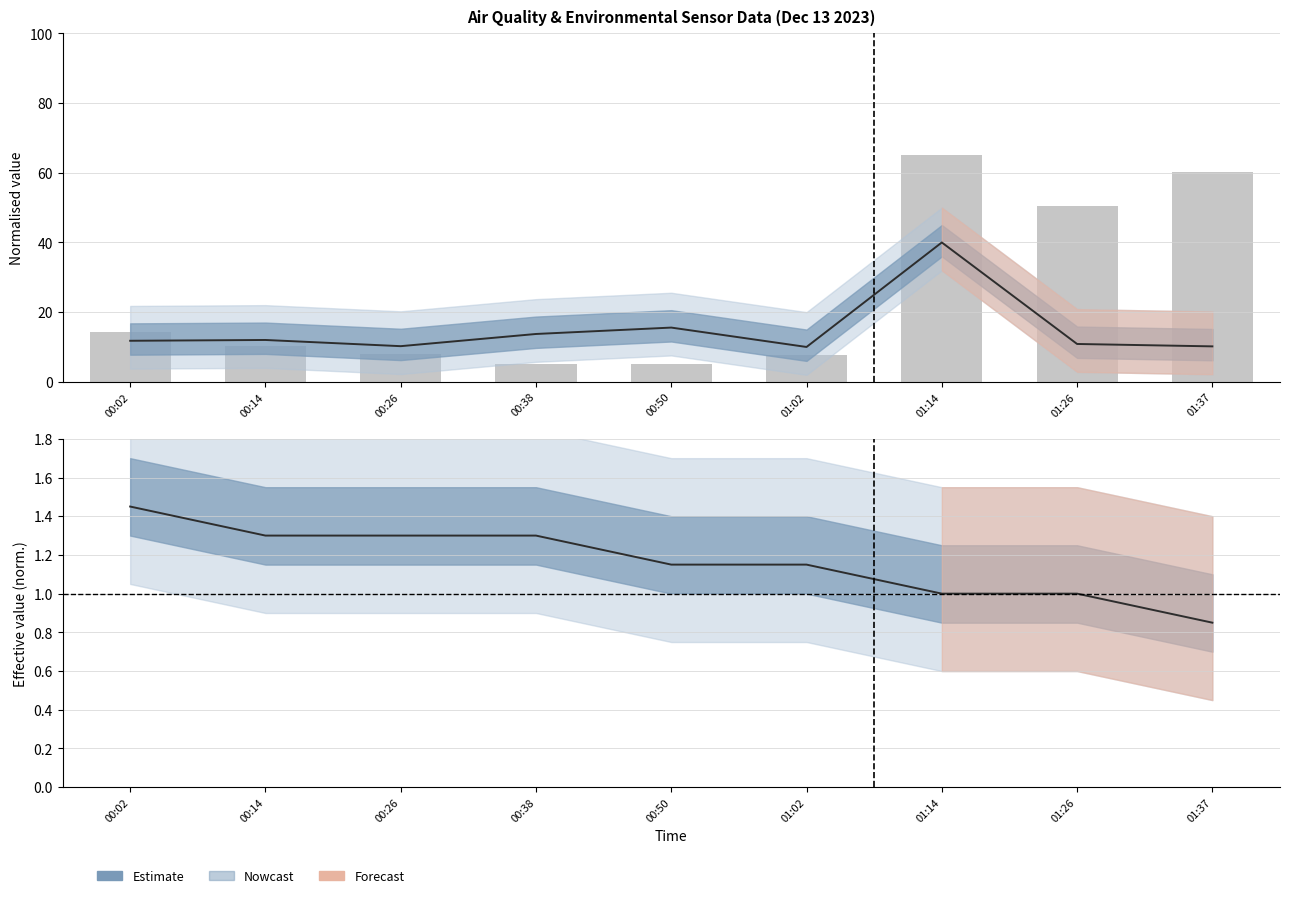

Rank the categories by Max cycle (norm.) value from highest to lowest.

01:14, 00:50, 00:38, 00:14, 00:02, 01:26, 00:26, 01:37, 01:02